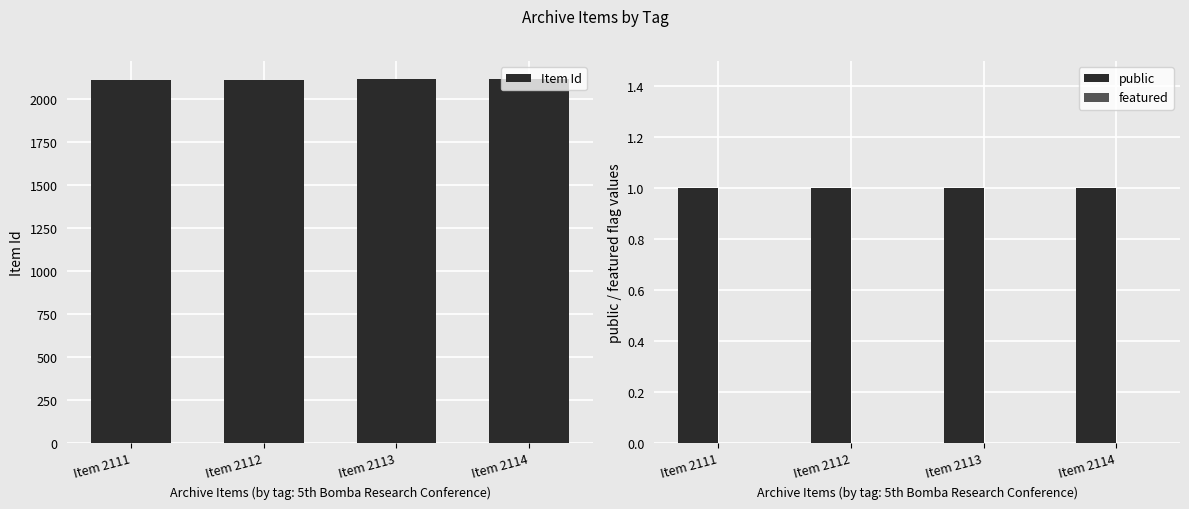

How many groups of bars are there?

4